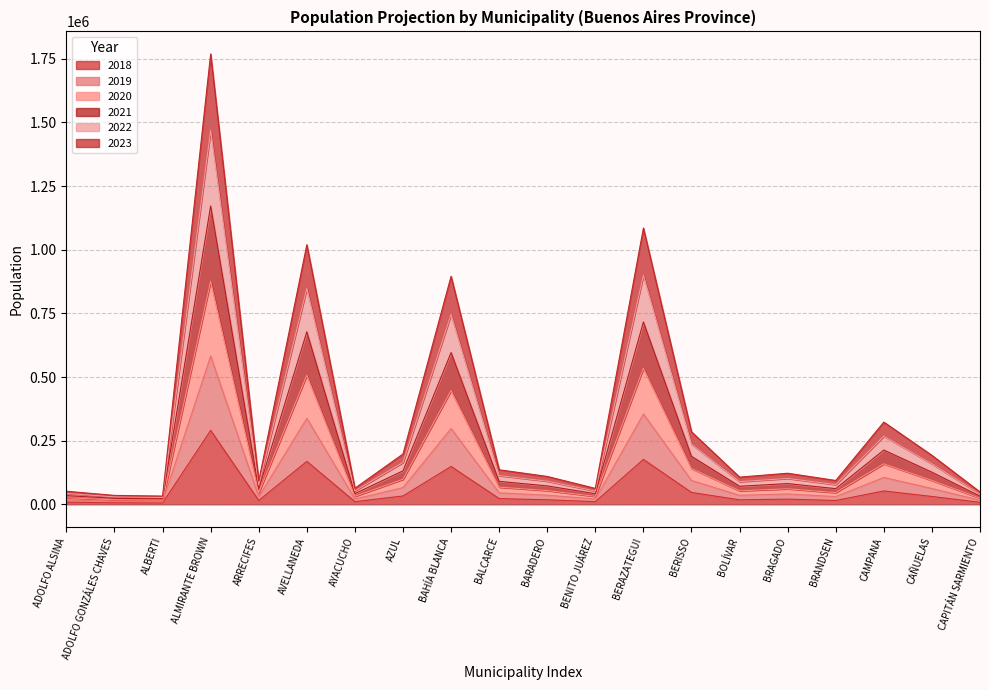

Rank the series by their maximum value, from highest to lowest.

2021, 2022, 2023, 2019, 2020, 2018